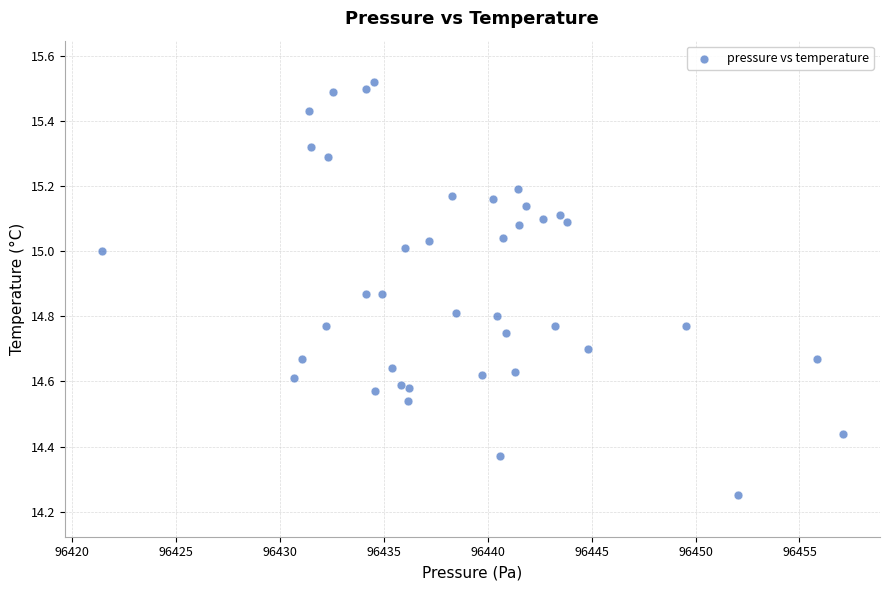

What is the range of Y values (max minus min)?

1.3